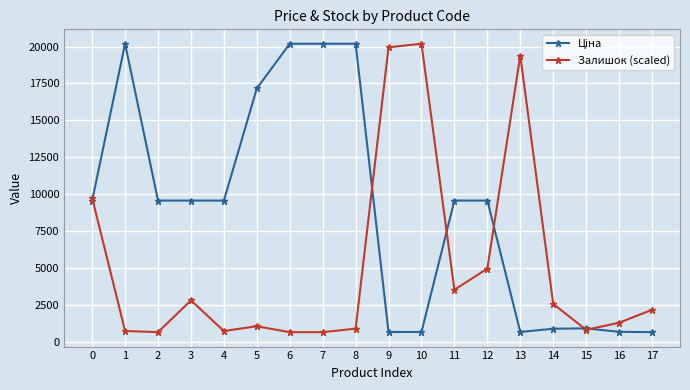

What is the highest value of the Залишок (scaled) series?

20186.0